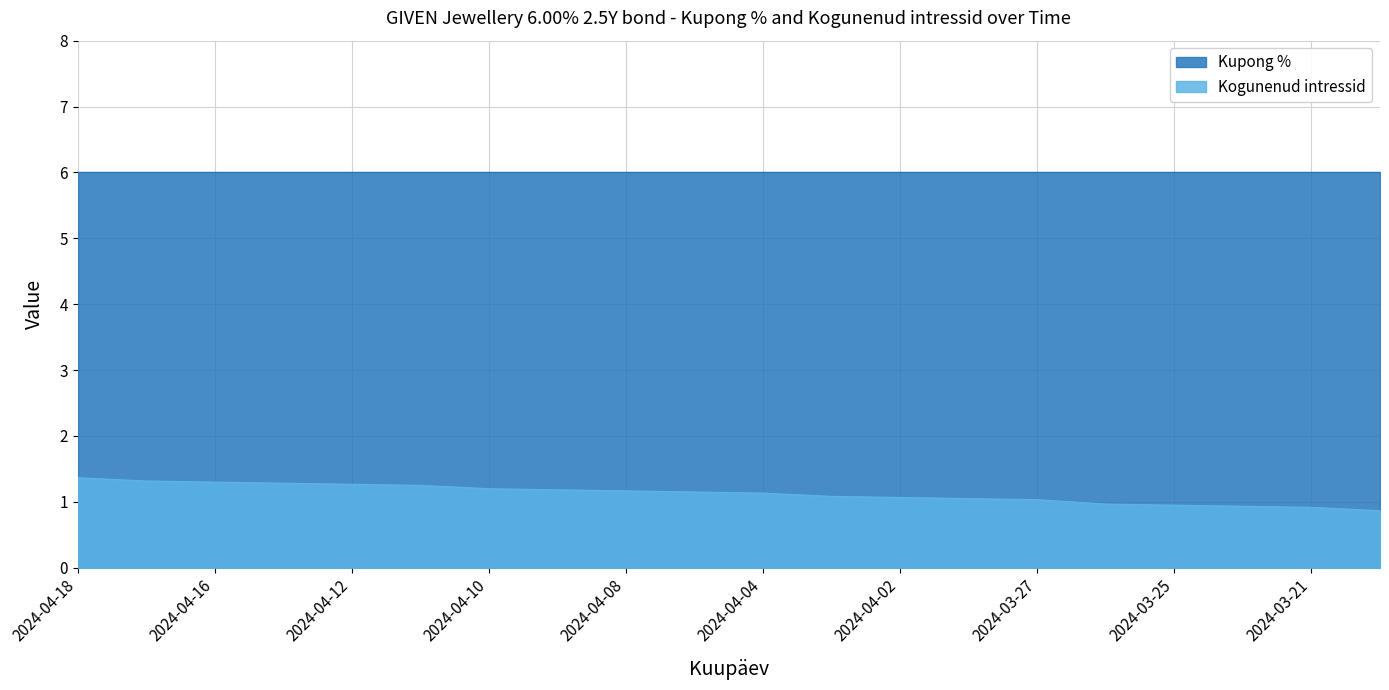

What value does the data have at 2024-03-20?

0.9